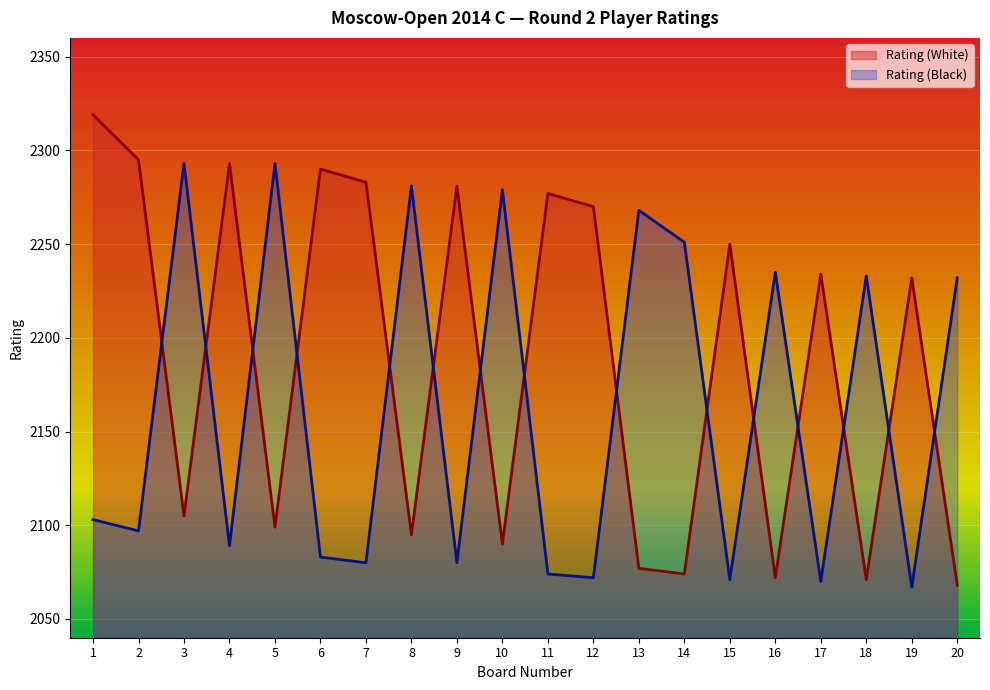

What is the spread (max minus min) of values at 18?

162